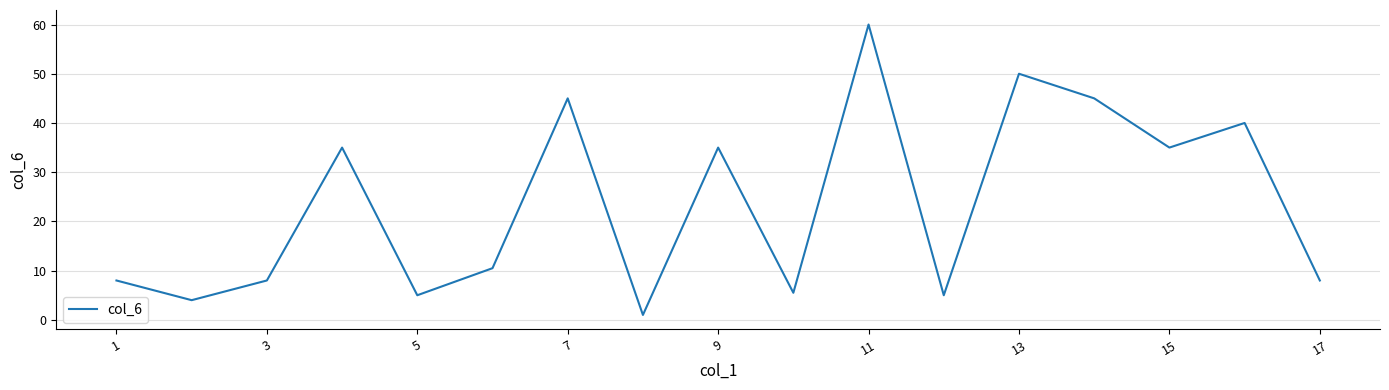

What is the greatest value displayed?

60.0